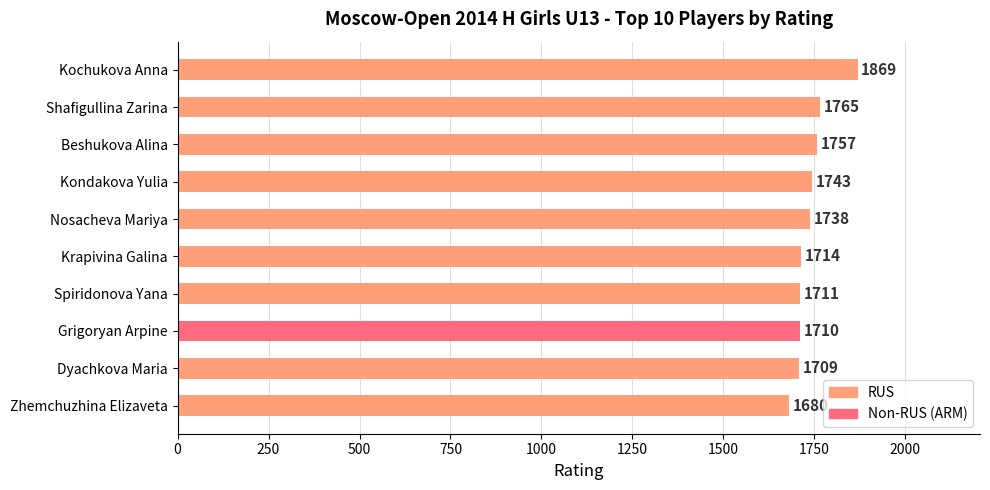

Is it true that the value at Kochukova Anna is 2843?

False